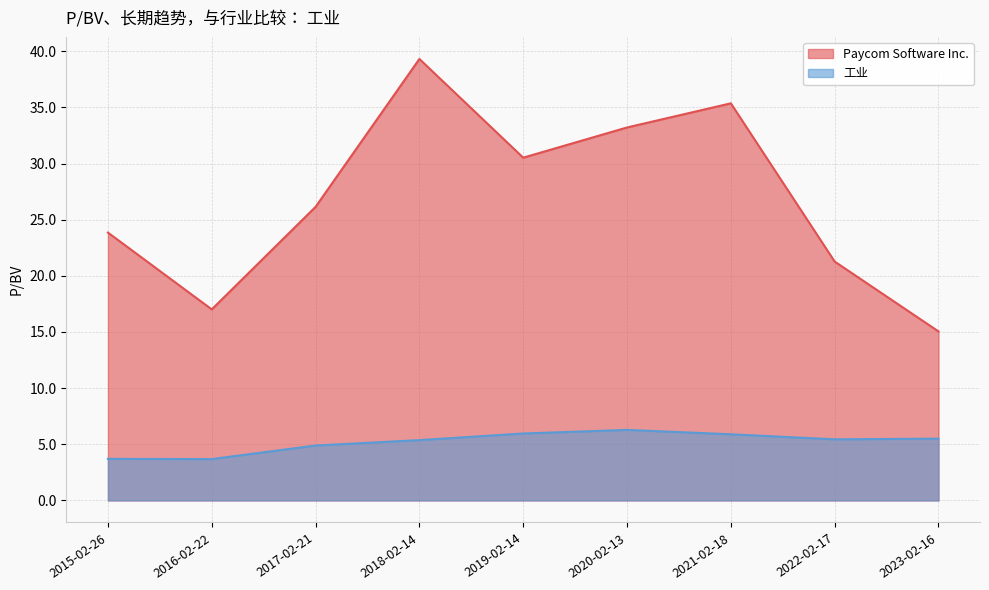

At which label is Paycom Software Inc. closest to 27?

2017-02-21